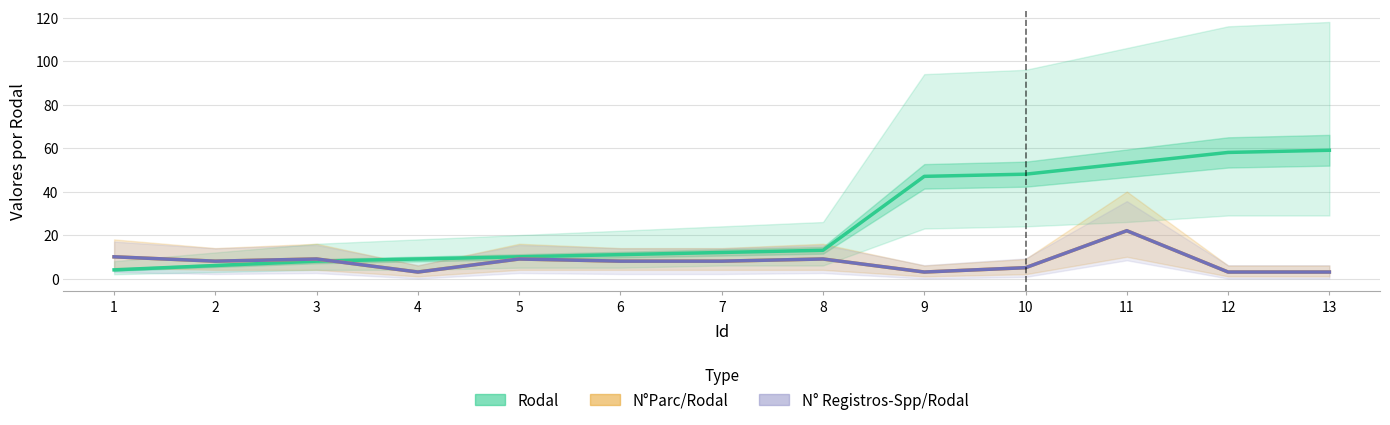

Read the N° Registros-Spp/Rodal value at 5.

9